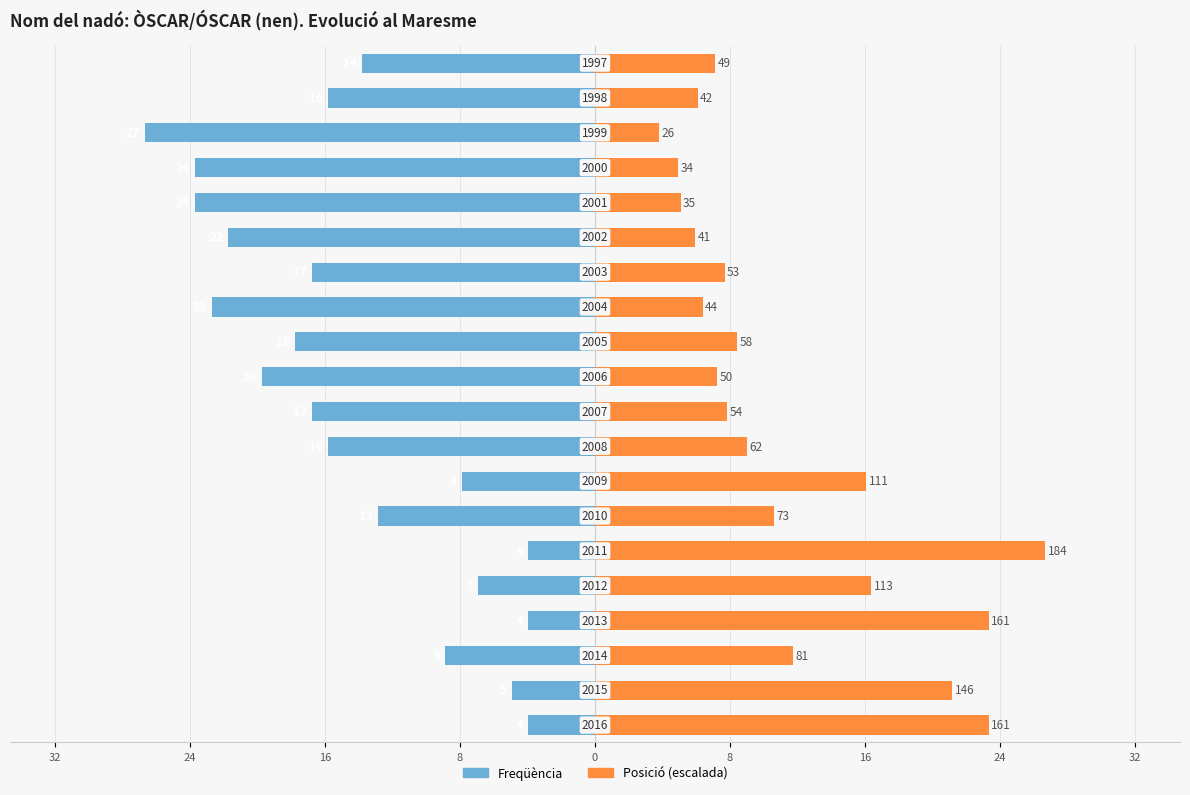

What is the value of the Posició (escalada) bar at the 5th from the left?

16.6